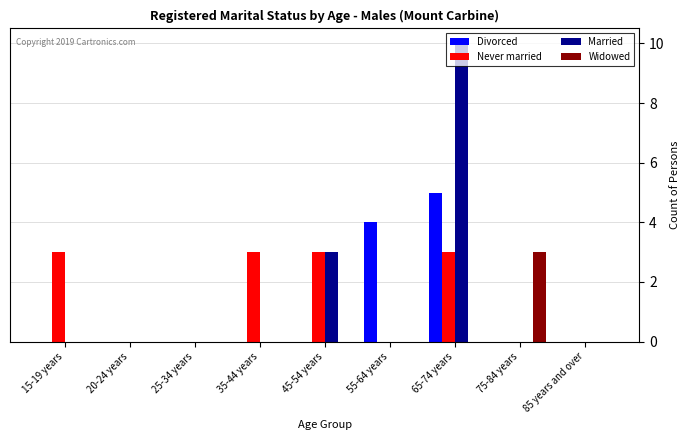

What is the sum of the Widowed values at 25-34 years and 75-84 years?

3